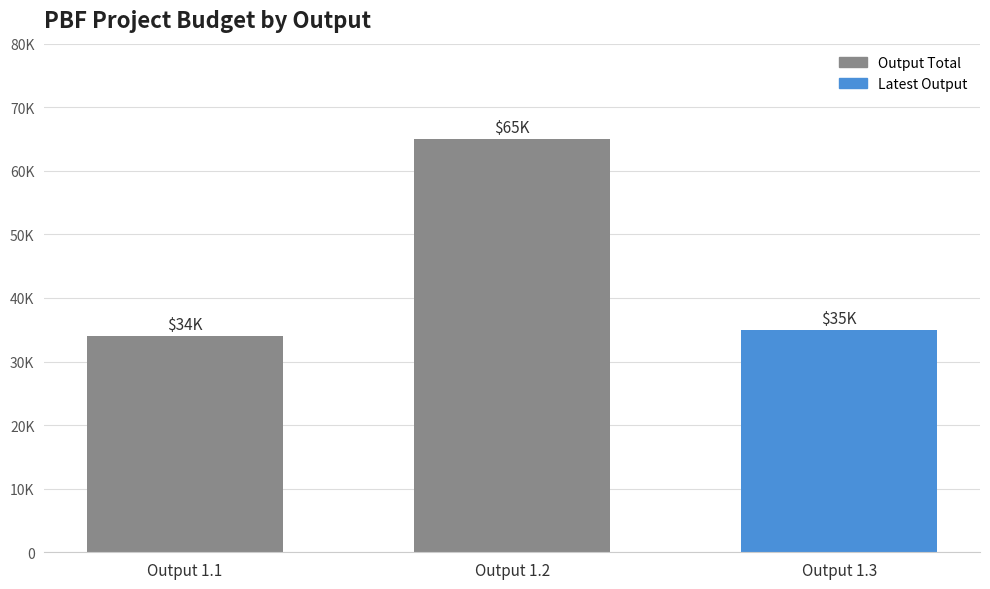

Reading left to right, list all the values displayed in this chart.

34000	65000	35000